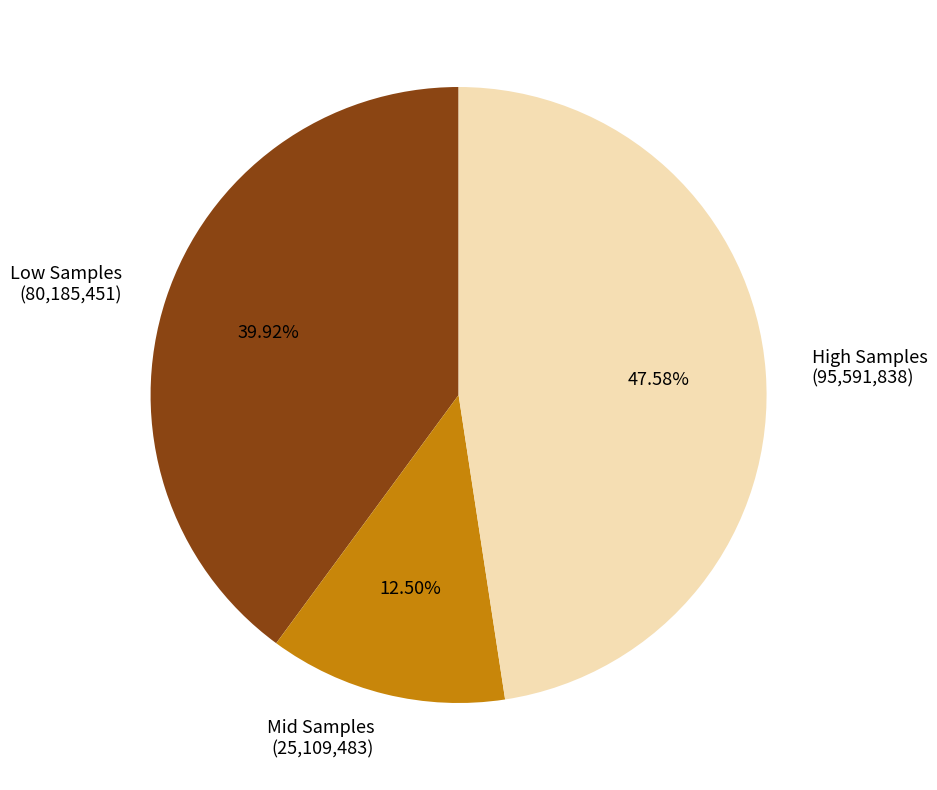

Is the sum of Low Samples (80,185,451) and Mid Samples (25,109,483) greater than half?

Yes